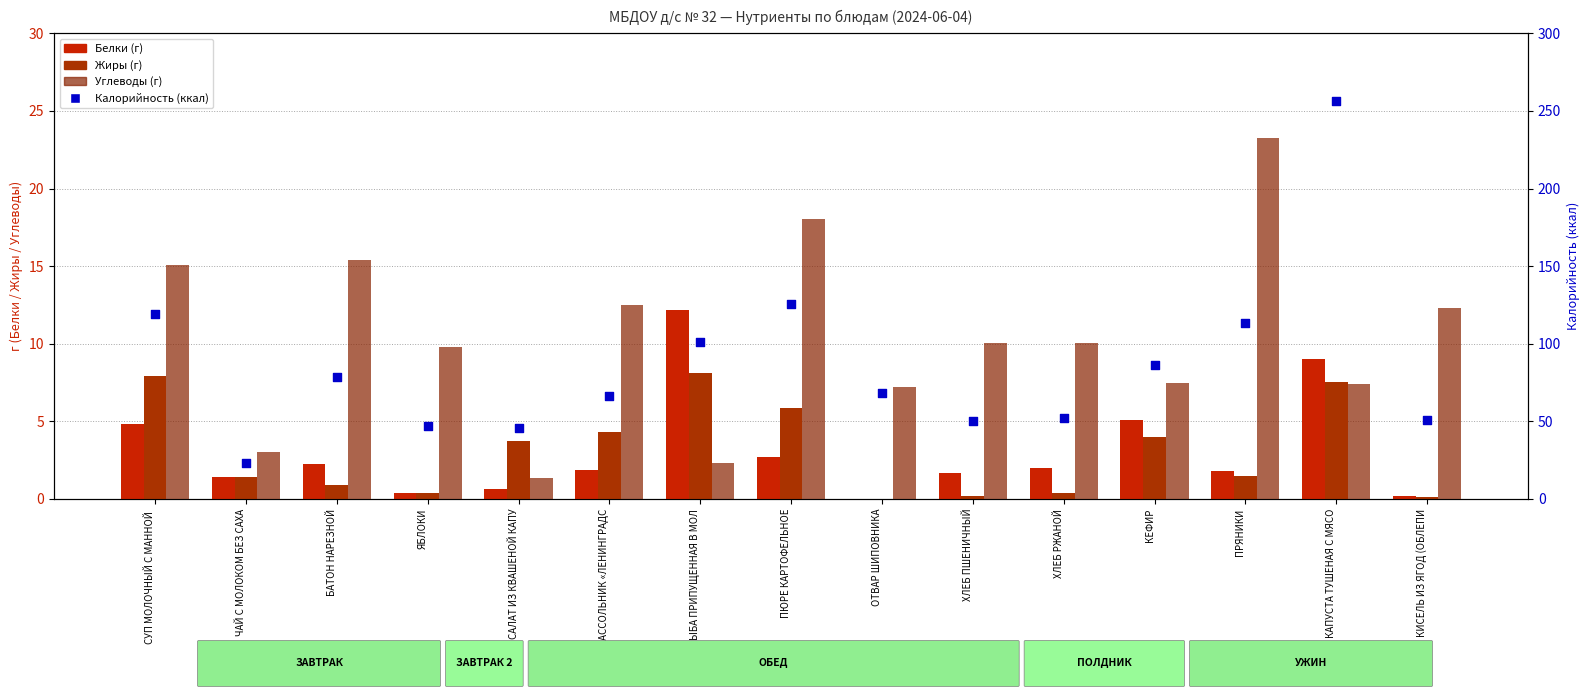

Which series has the widest spread of Y values?

Калорийность